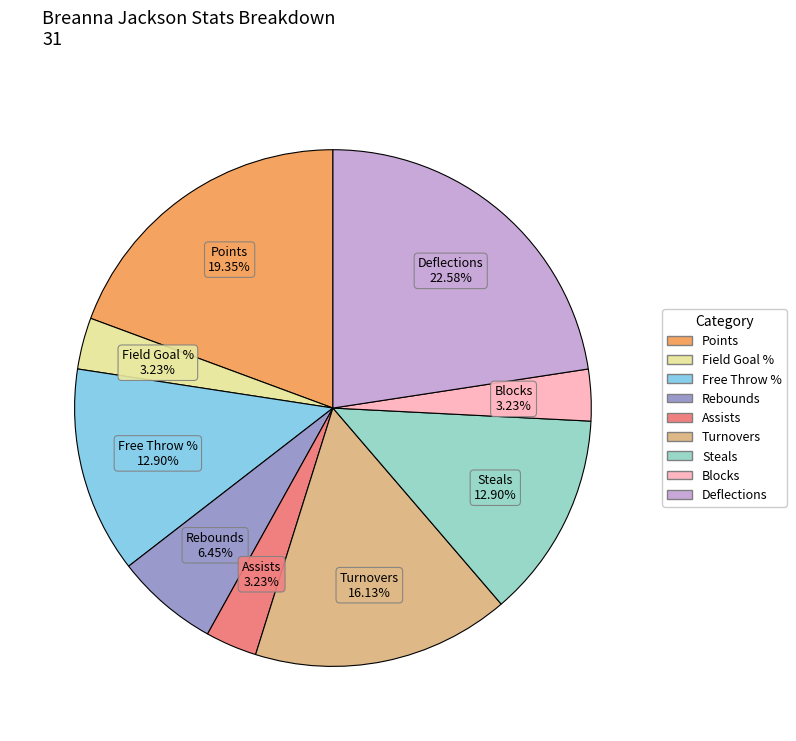

Which slice is the largest?

Deflections